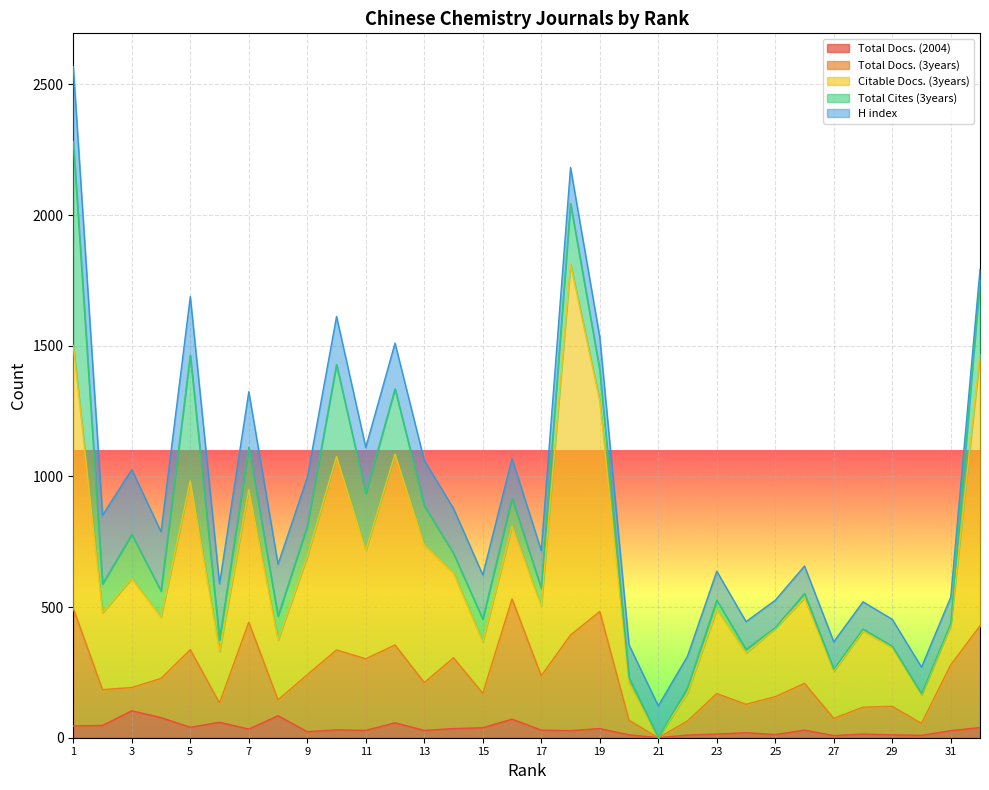

In Total Docs. (2004), how many points are higher than both neighbors (excluding endpoints)?

10